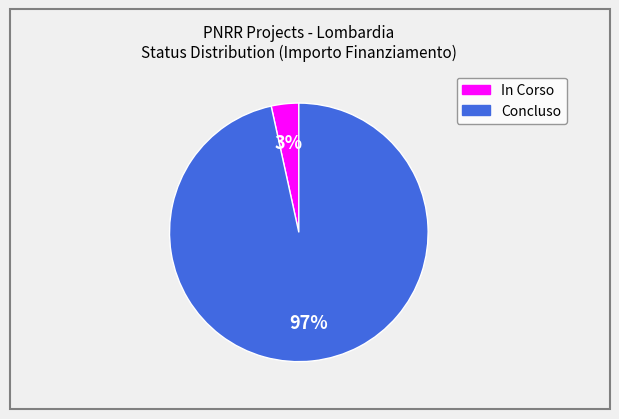

Is there a majority slice in this chart?

Yes